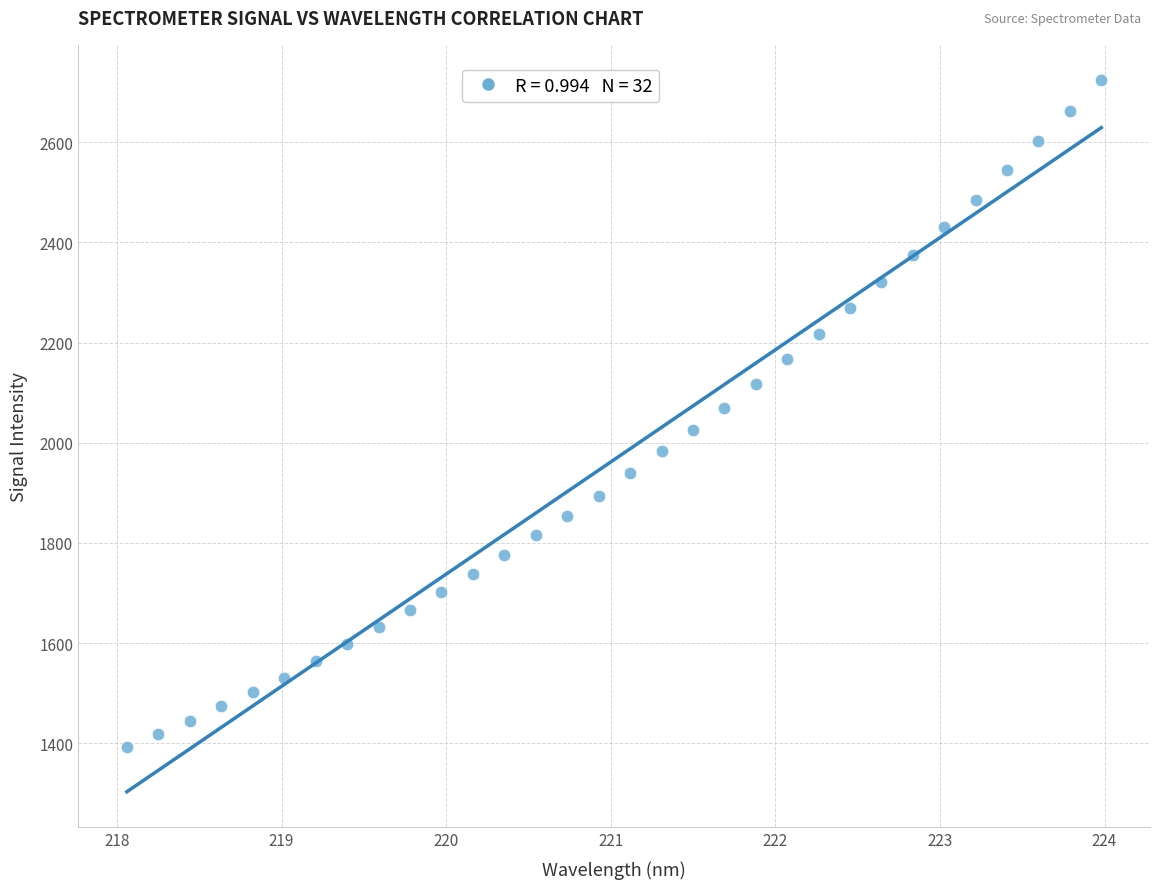

What is the range of Y values (max minus min)?

1332.0